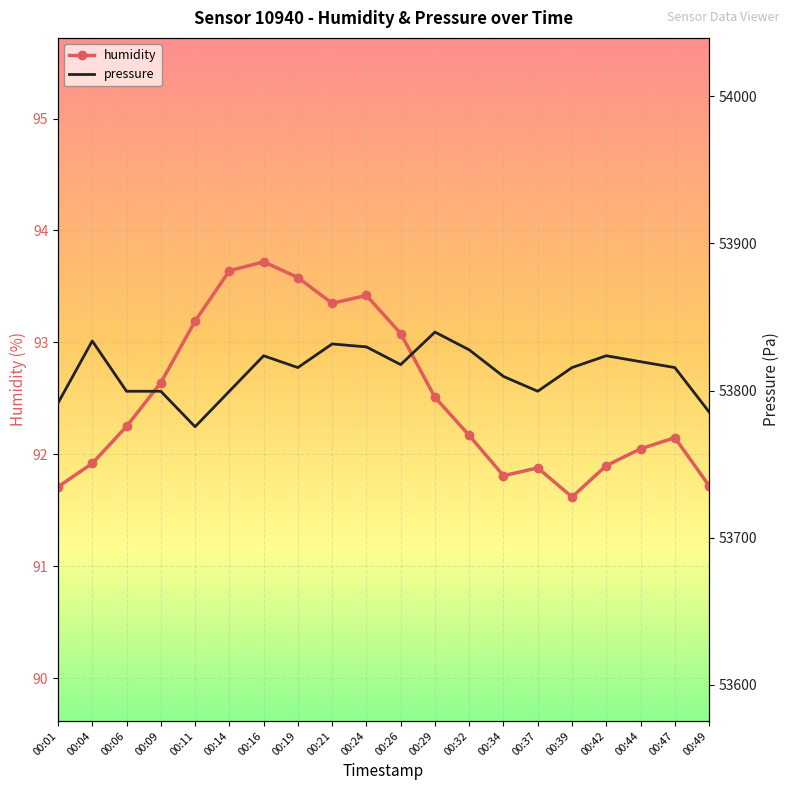

What is the average value of the pressure series?

53812.7